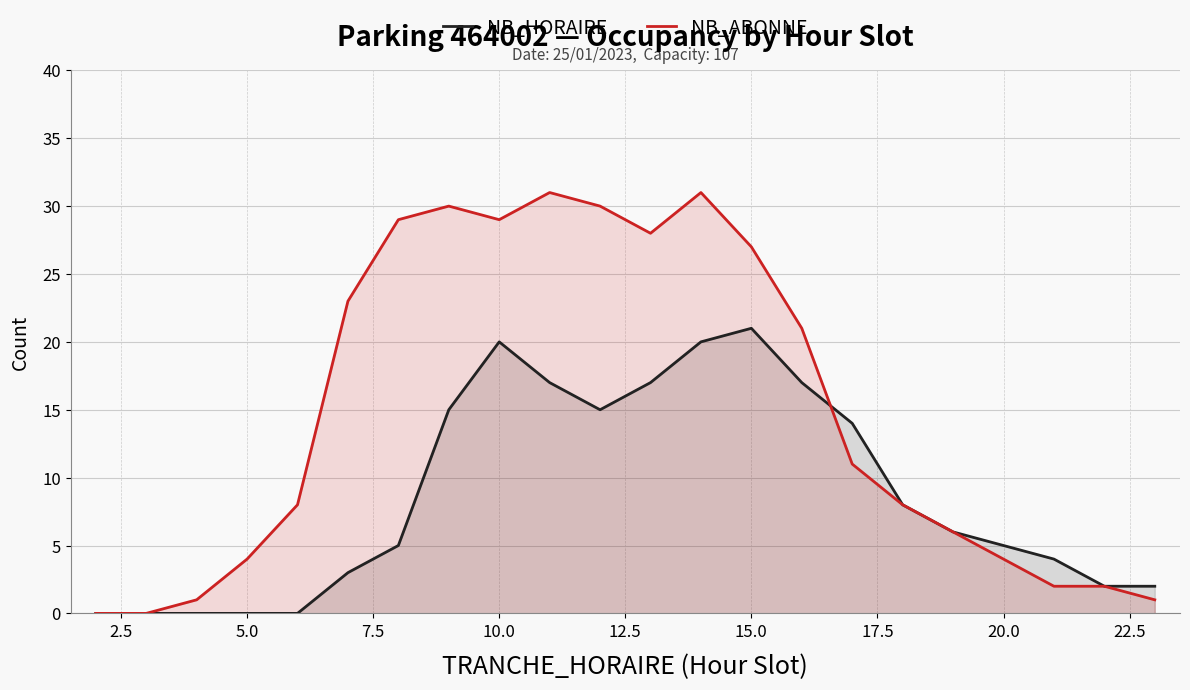

How many intersections are there between NB_ABONNE and NB_HORAIRE?

1